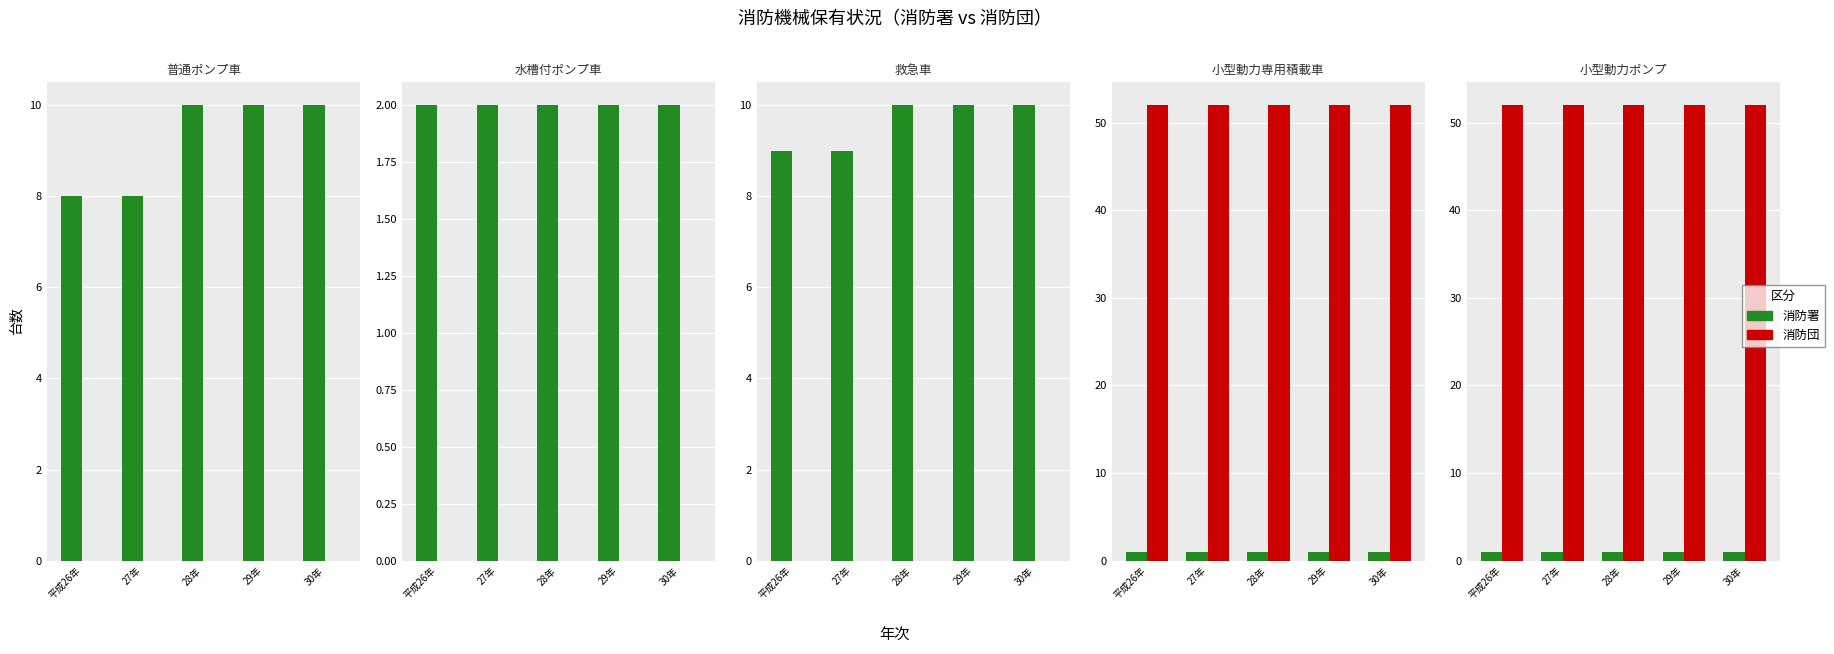

What is the value of the 消防団 bar at the 5th from the left?

52